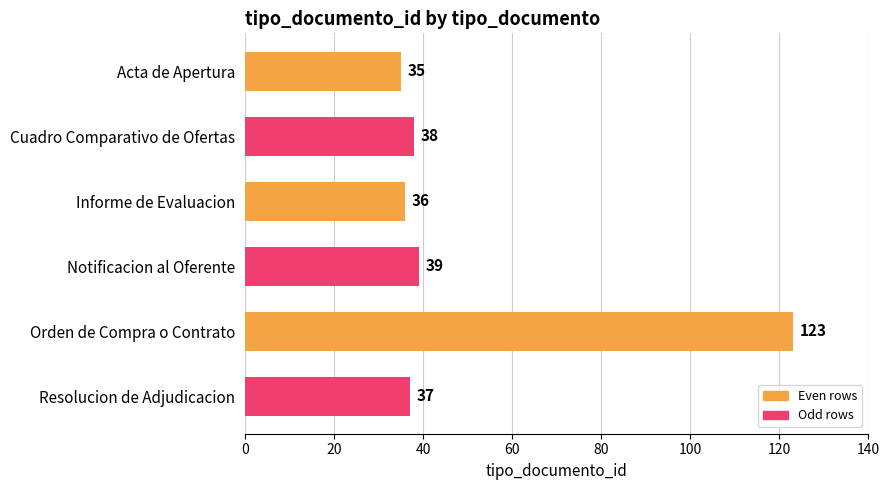

At which label is the value closest to 79?

Notificacion al Oferente